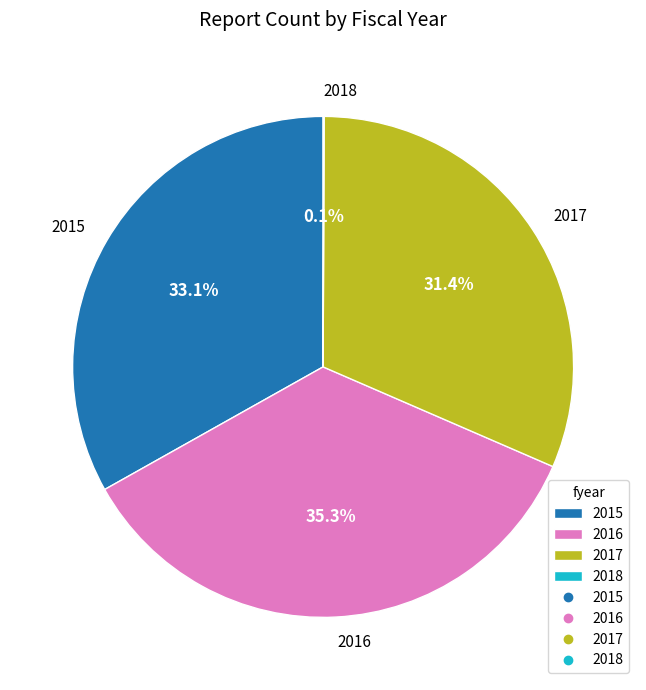

Is there a majority slice in this chart?

No